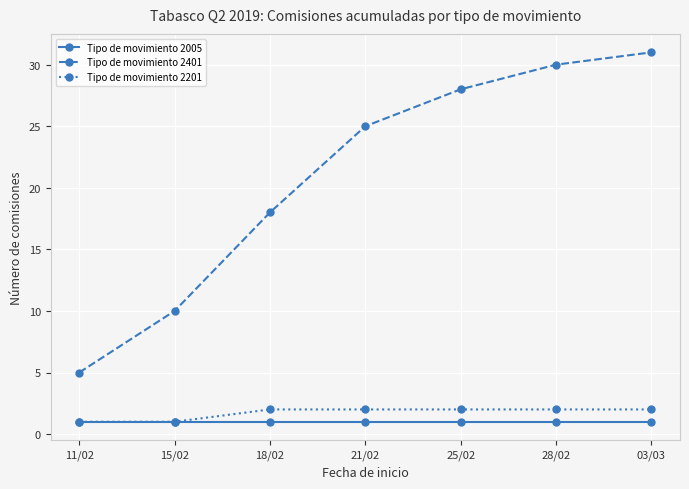

Read the Tipo de movimiento 2201 value at 03/03.

2